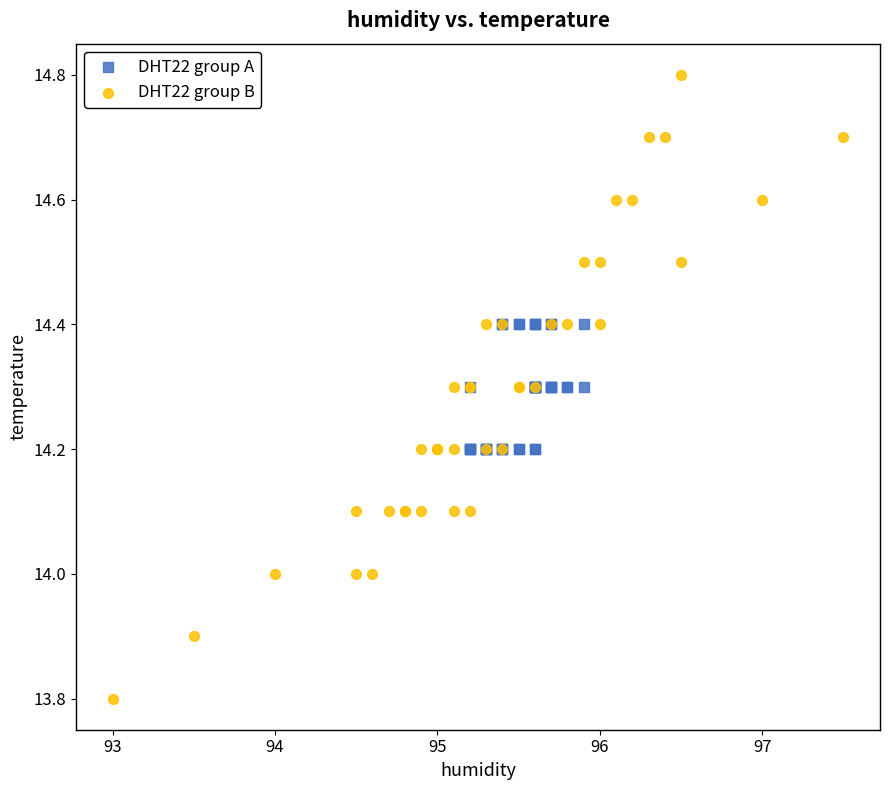

Which series contains the lowest Y value?

DHT22 group B